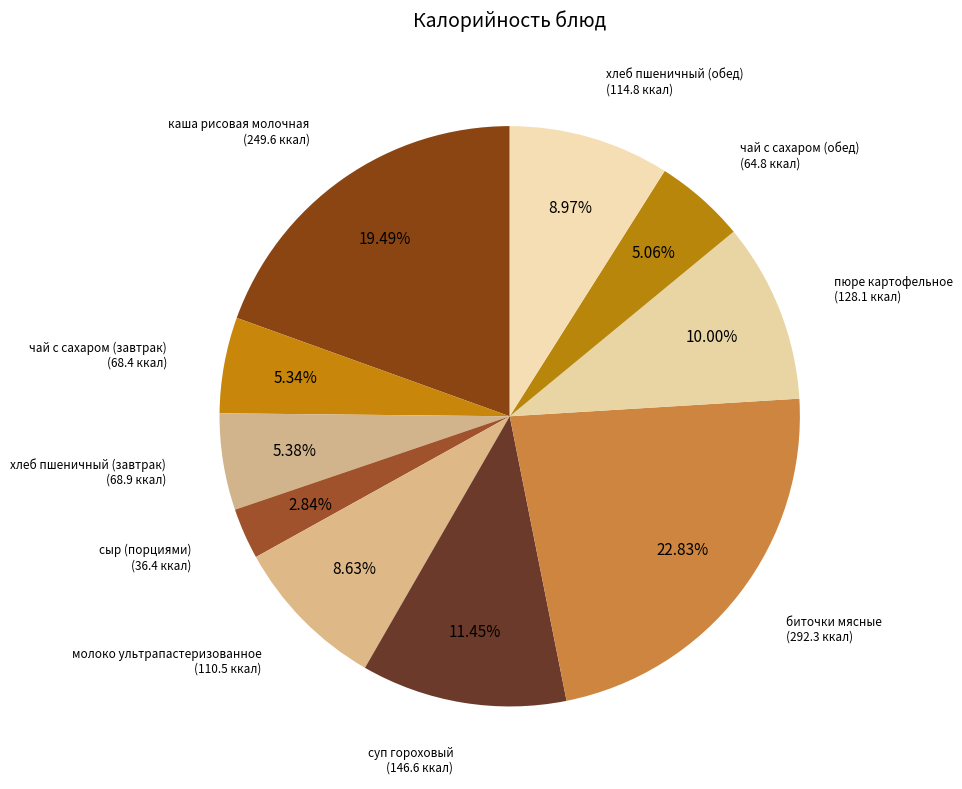

Count the number of slices in the pie.

10